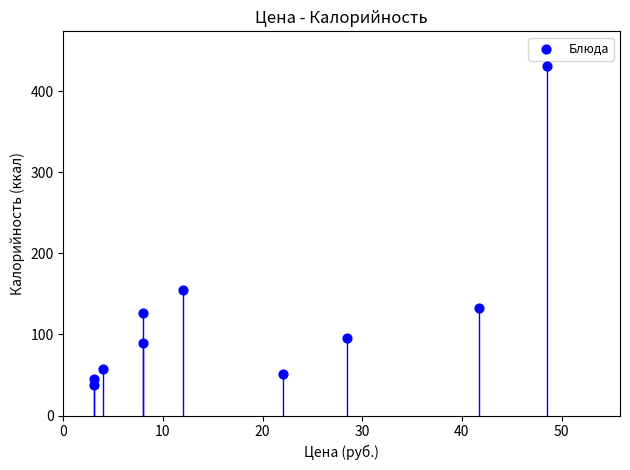

What Y value in the scatter plot is closest to 234?

154.2